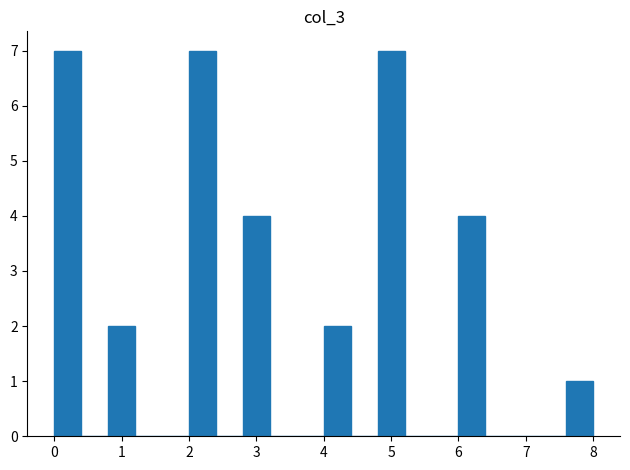

How tall is the bar that spans 4.8 to 5.2 on the x-axis? The values are not printed on the chart, so give them approximately, as read against the axis.

7